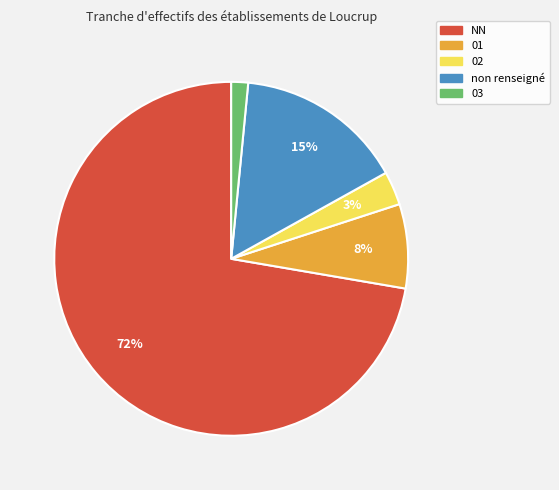

Which category has the smallest portion of the pie?

03